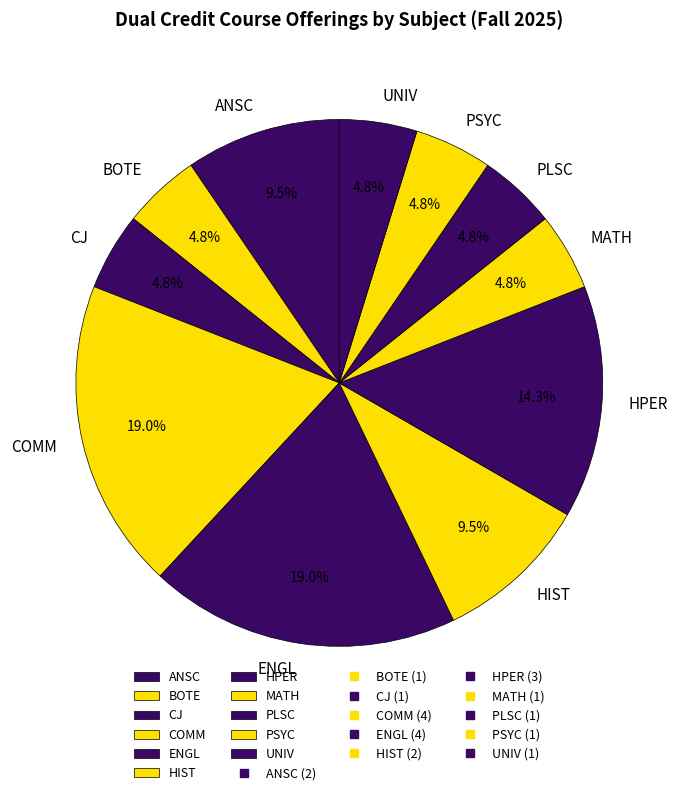

Is the sum of HIST and CJ greater than half?

No